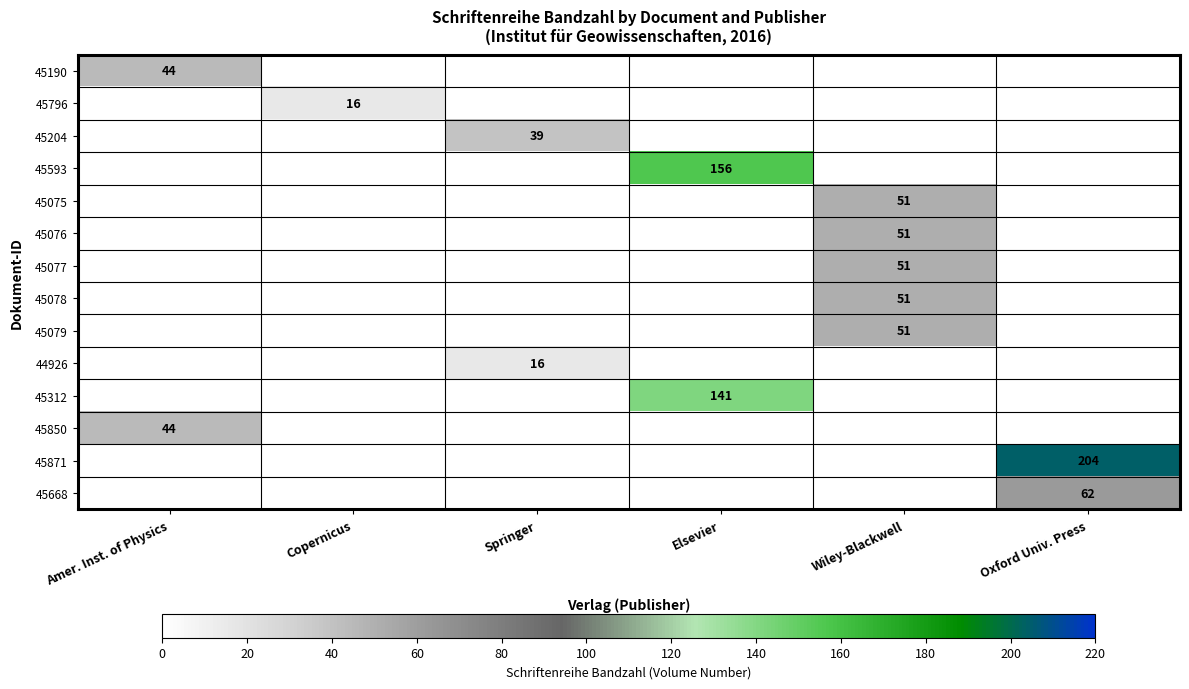

Is it true that 45190 equals 78 at Amer. Inst. of Physics?

False